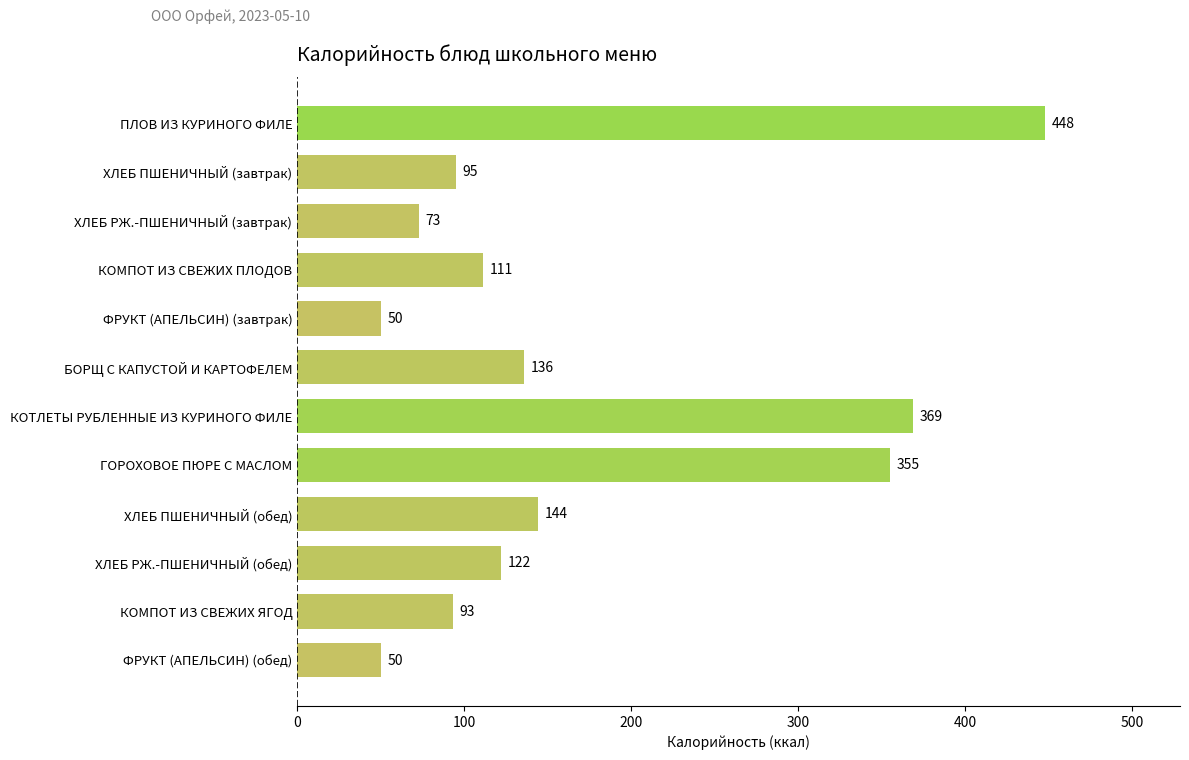

Approximately how many times larger is the value at КОМПОТ ИЗ СВЕЖИХ ПЛОДОВ compared to КОТЛЕТЫ РУБЛЕННЫЕ ИЗ КУРИНОГО ФИЛЕ?

0.3